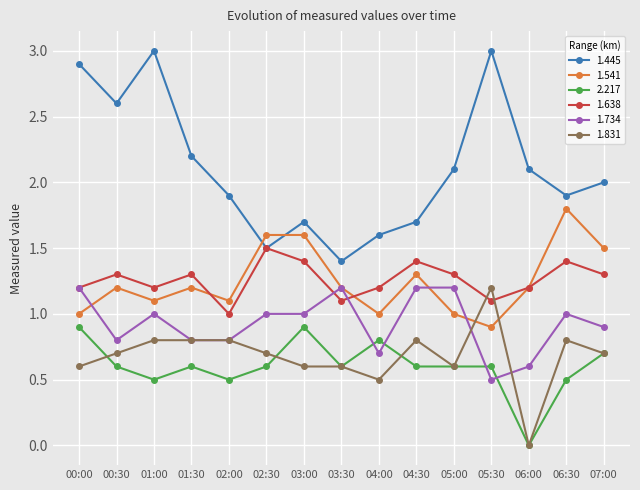

Which series has the widest spread of values?

1.445